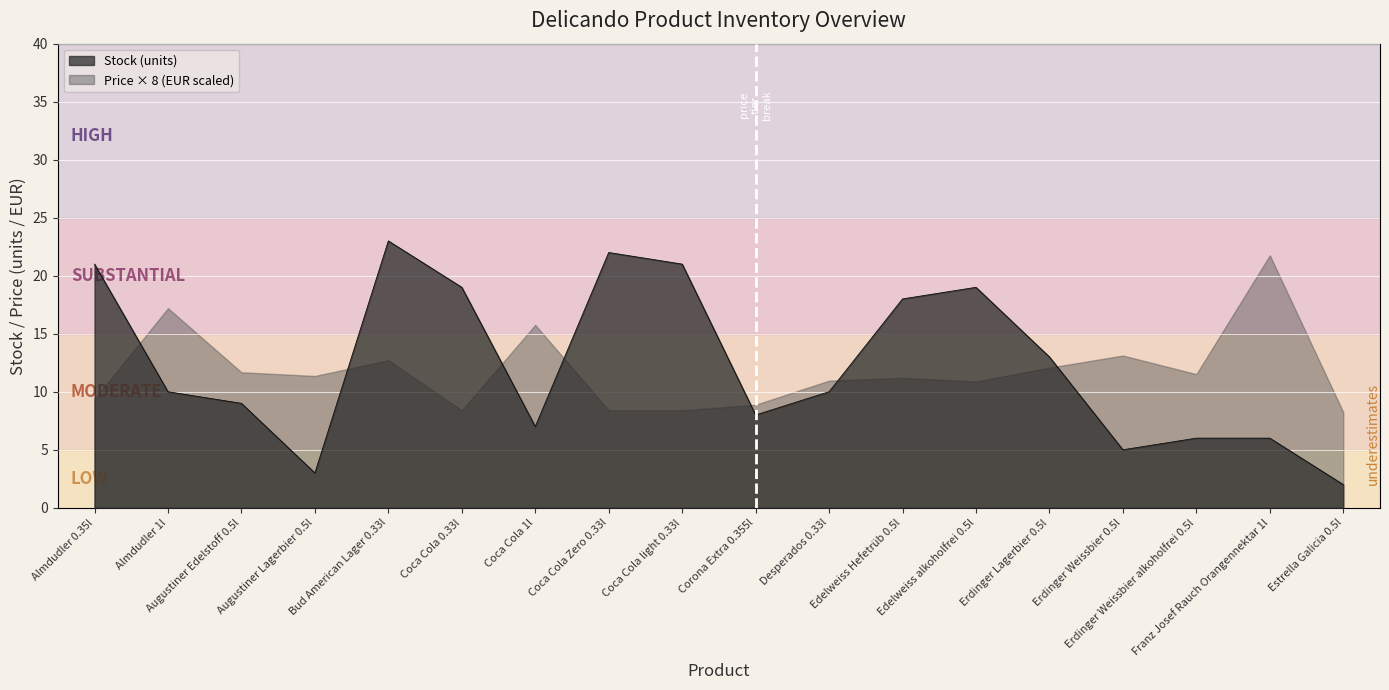

What position from the left is Erdinger Weissbier 0.5l?

15